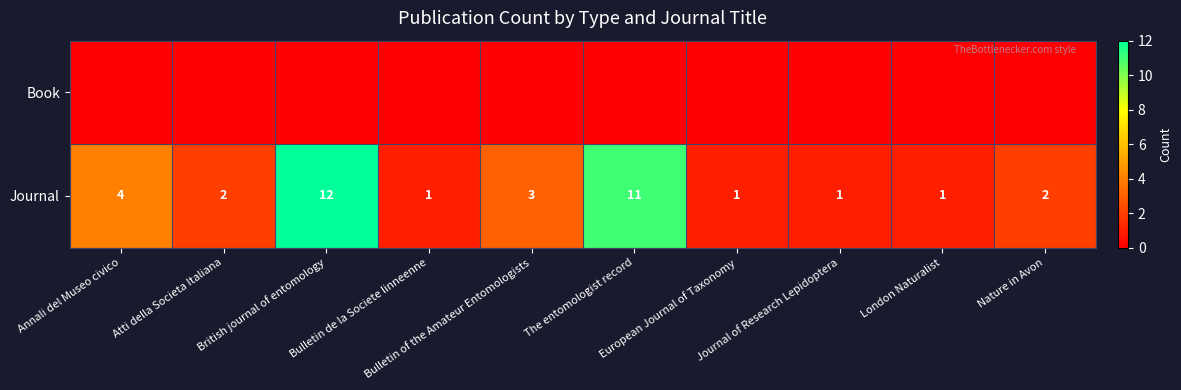

What is the difference between the maximum and minimum values in the Journal series?

11